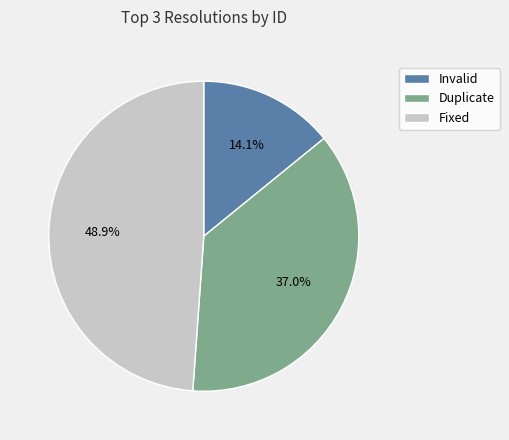

Rank the categories by value from lowest to highest.

Invalid, Duplicate, Fixed